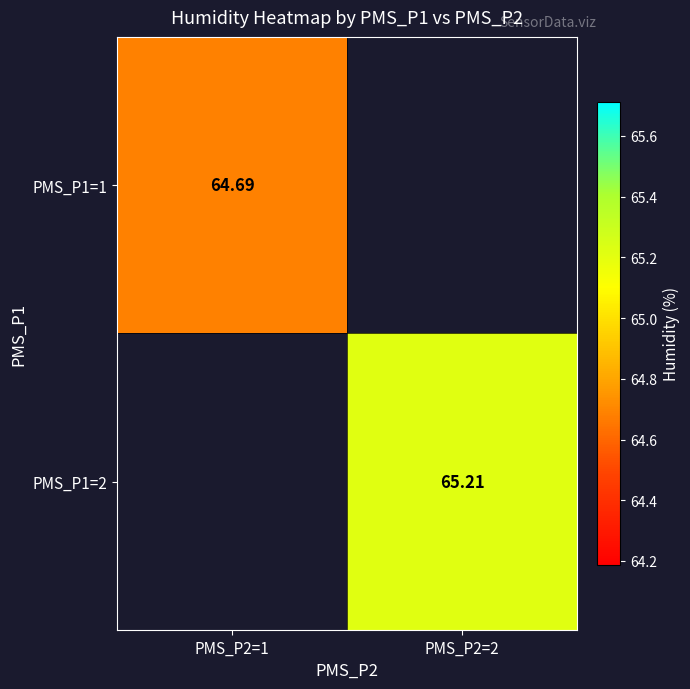

Is the value of PMS_P1=2 at PMS_P2=2 greater than the value of PMS_P1=1 at PMS_P2=1?

Yes